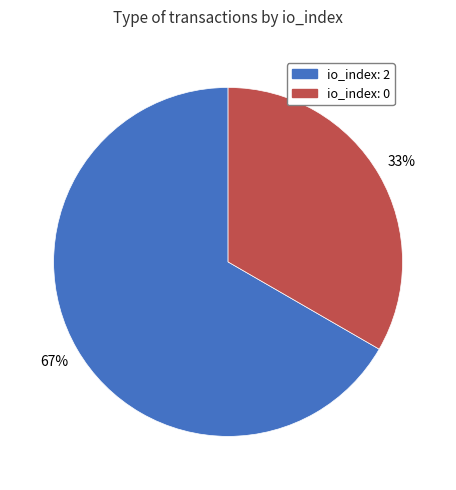

How many slices are in this pie chart?

2